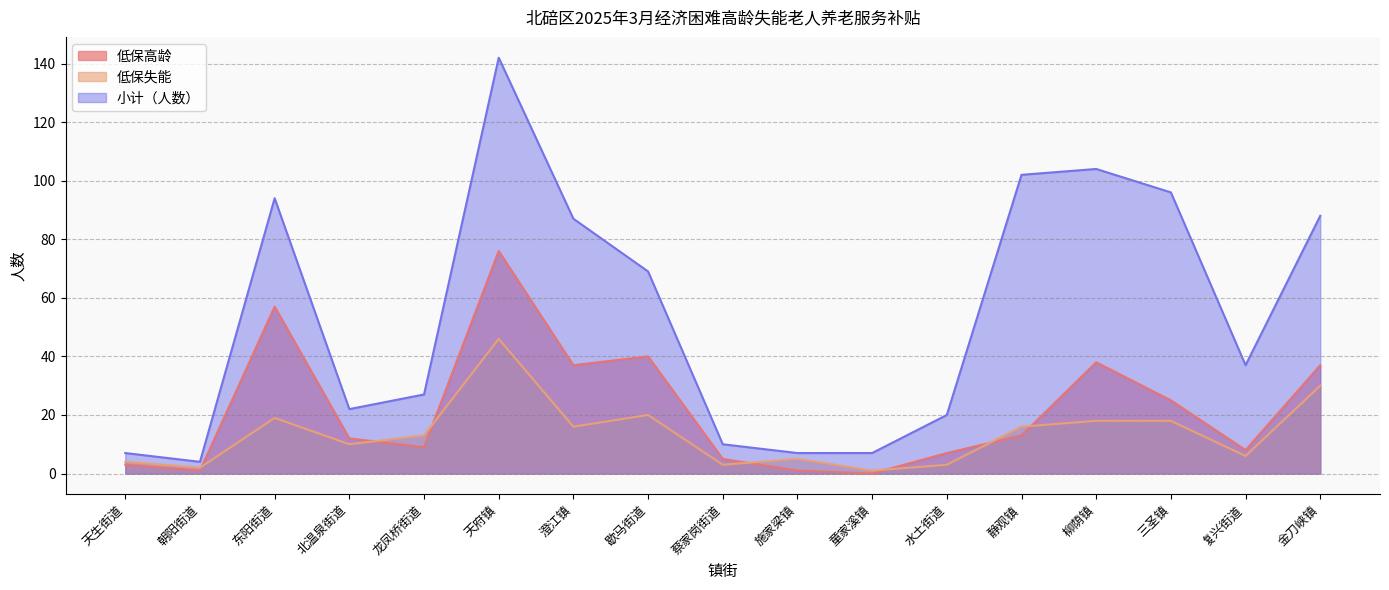

Does the chart have visible grid lines?

Yes